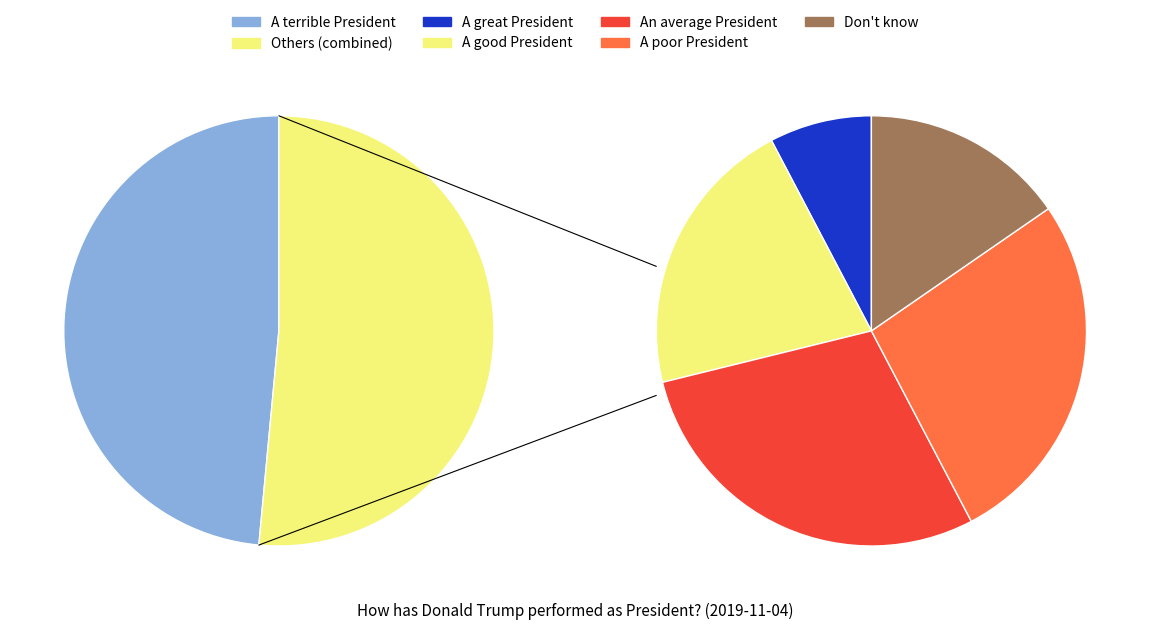

Does An average President represent more than half of the total?

No